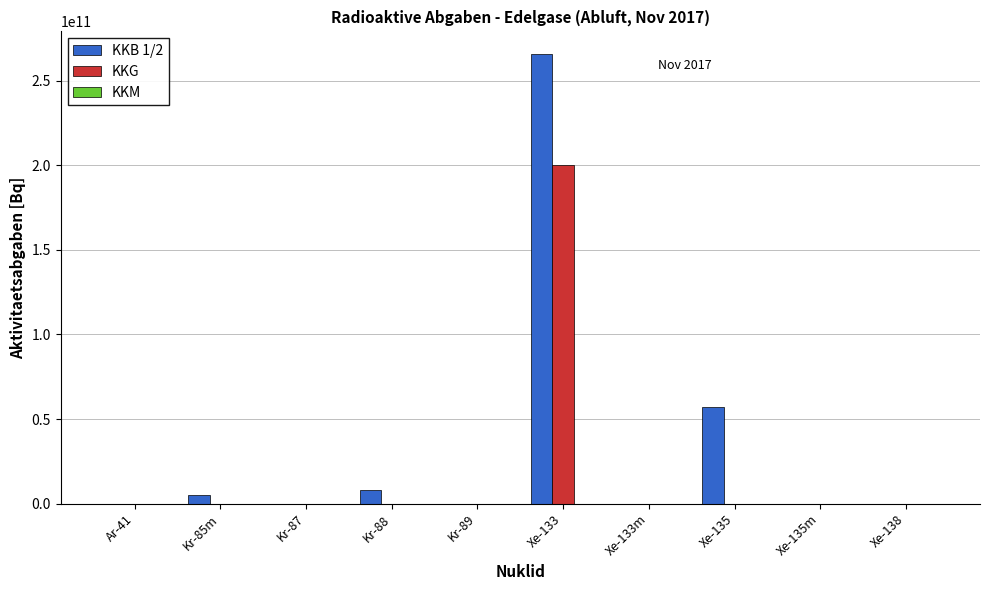

The value of KKB 1/2 at Xe-135m is 168768459657.5. True or false?

False